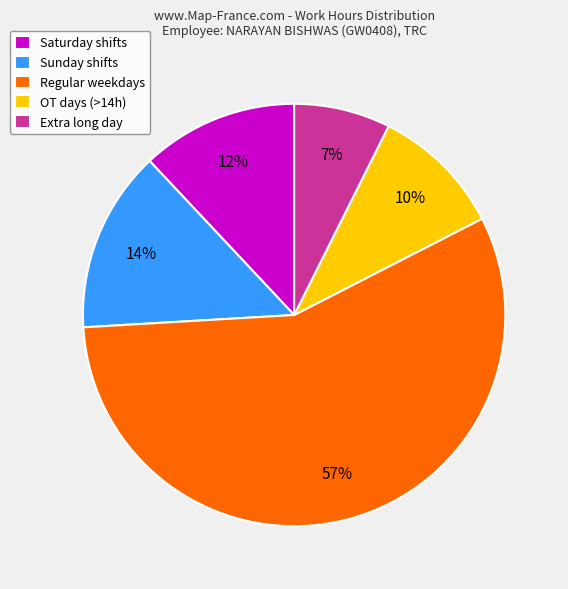

Approximately how many times larger is the value at Extra long day compared to Sunday shifts?

0.5